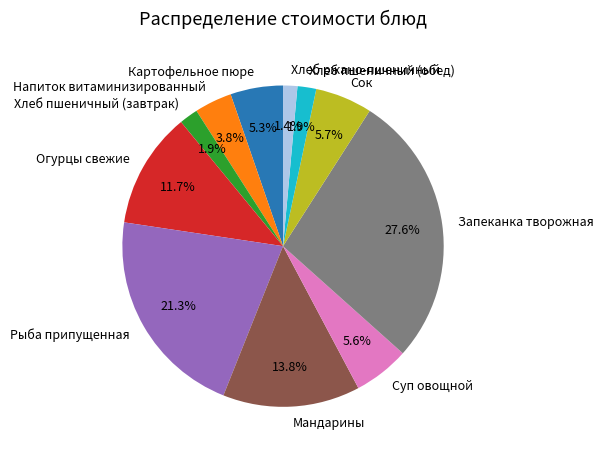

Count the number of slices in the pie.

11